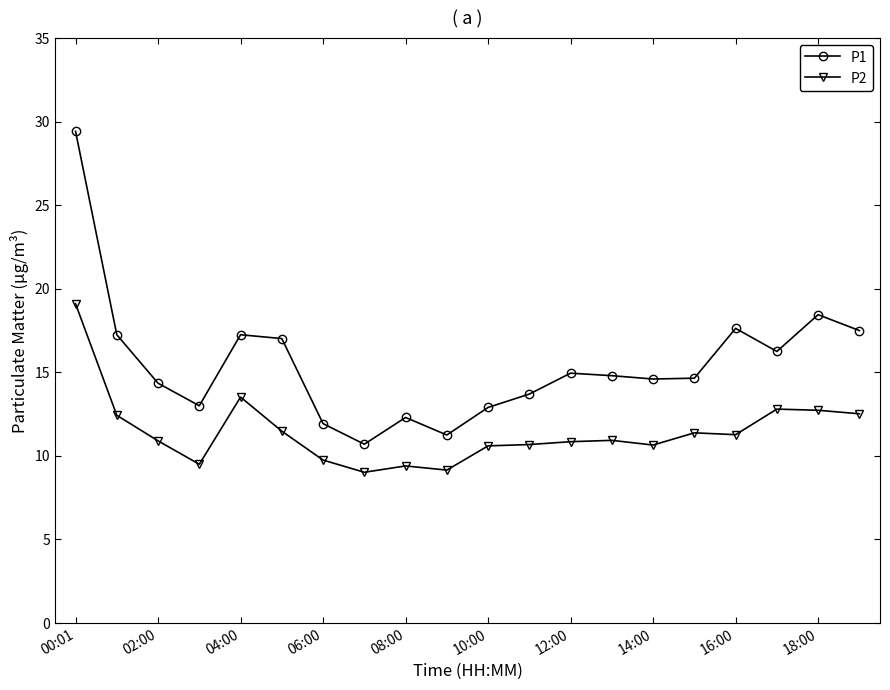

What is the difference between the second highest and minimum values in the P2 series?

4.5